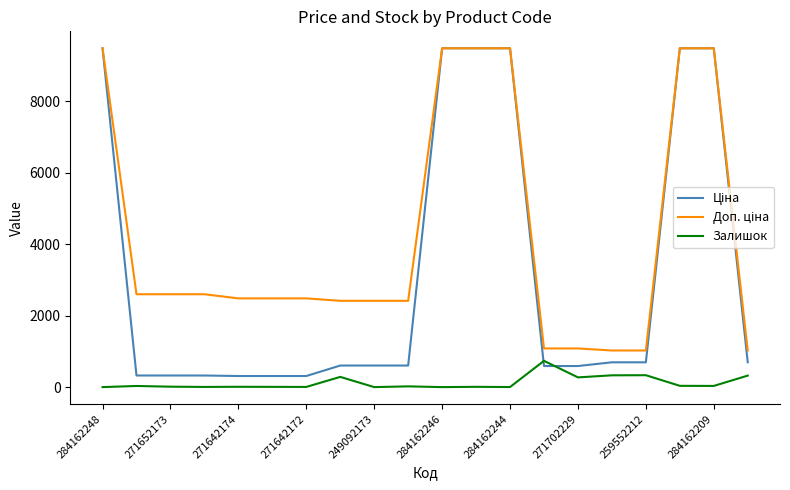

How many categories are shown in the chart?

20